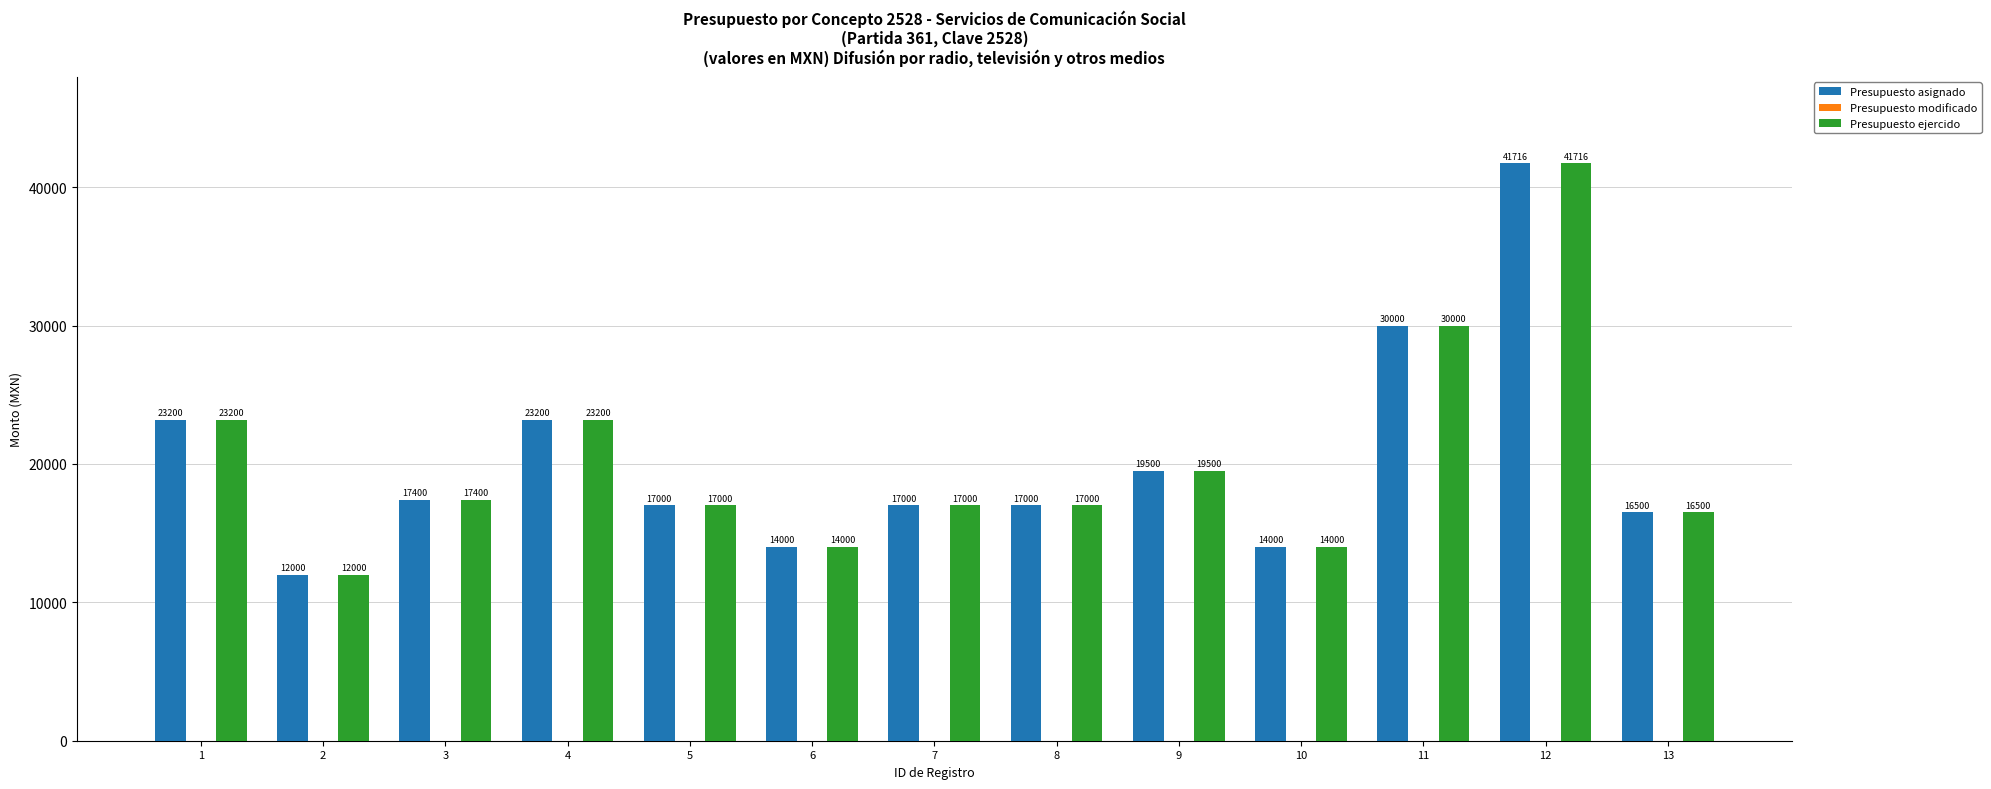

The Presupuesto ejercido series shows 16500 at 13. True or false?

True